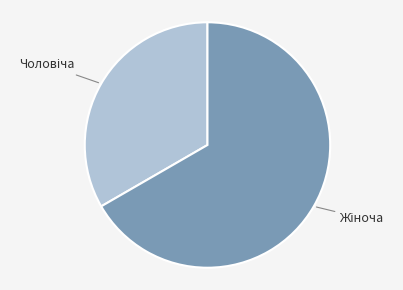

Is there any slice that represents more than half of the pie?

Yes